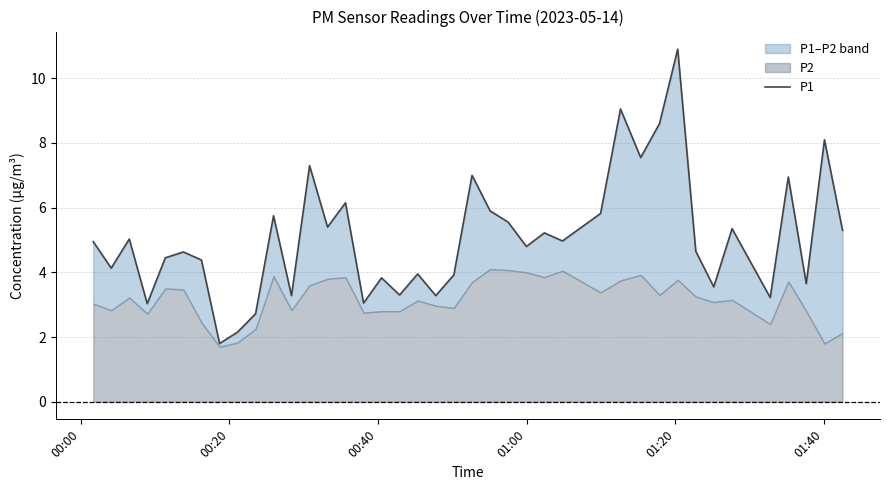

What is the sum of all values?

202.6